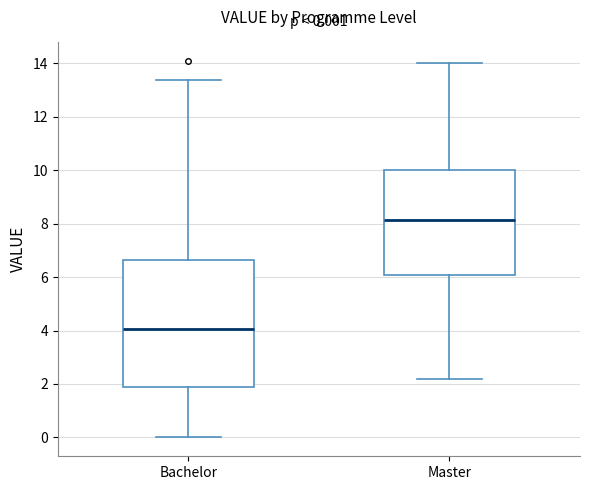

Comparing the boxes themselves (not the whiskers), which one is the tallest?

Bachelor